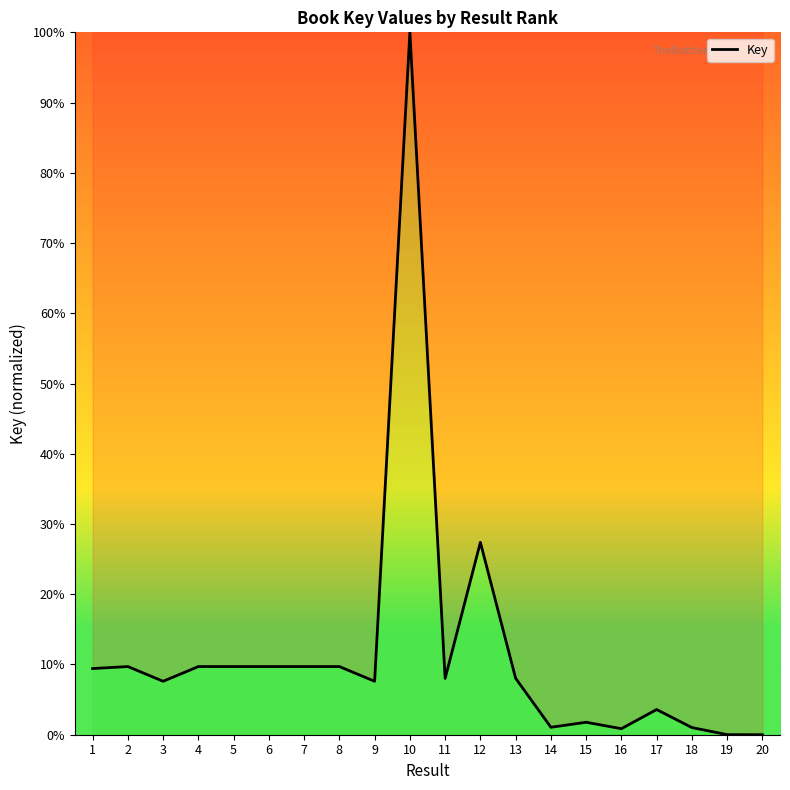

What is the maximum value shown in the chart?

100.0